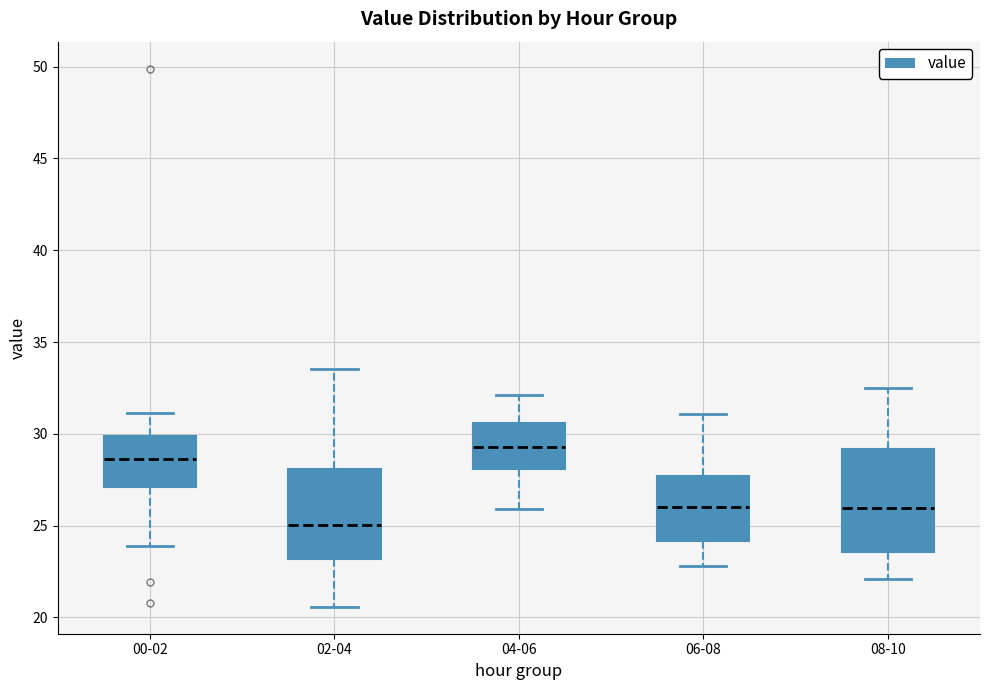

Where does the median line of the box for 00-02 sit on the y-axis? The values are not printed on the chart, so give them approximately, as read against the axis.

28.5